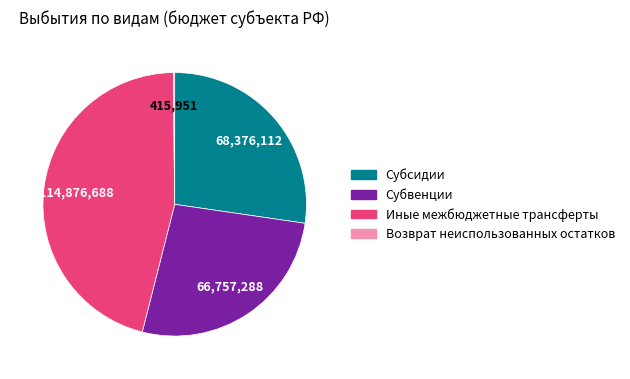

Is Иные межбюджетные трансферты the majority of the pie?

No